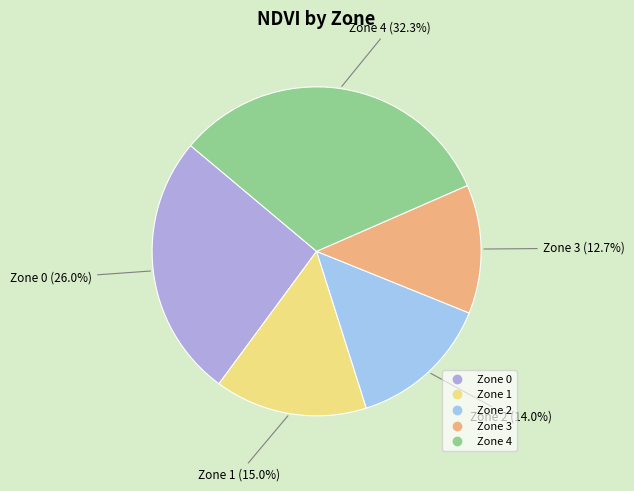

The Zone 1 slice represents 6% of the pie. True or false?

False